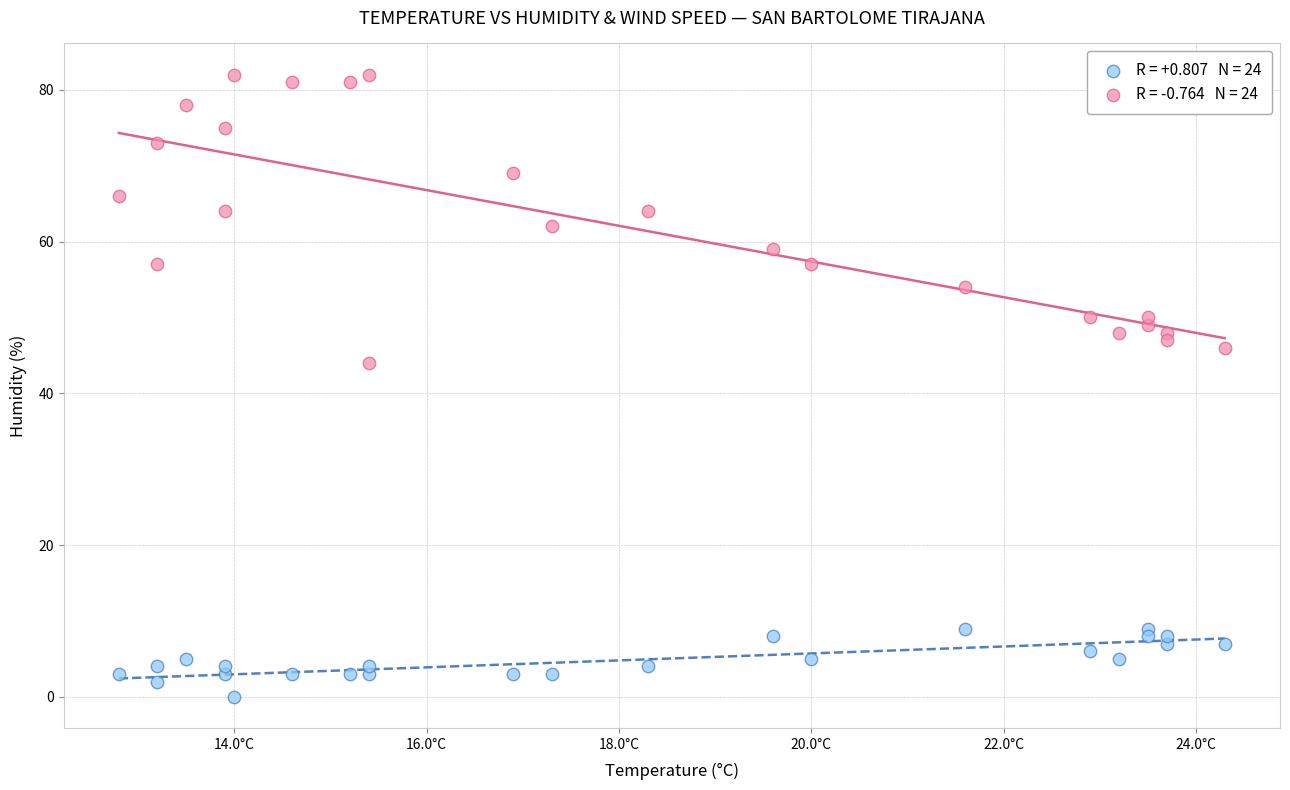

Across all series, what Y value is closest to 41?

44